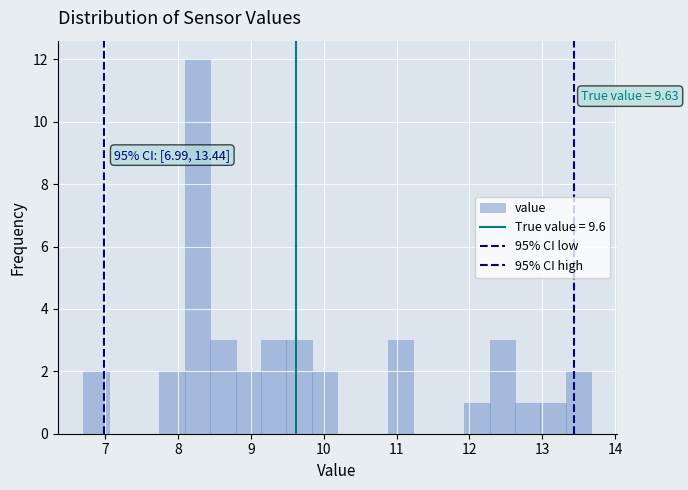

Read against the x-axis, roughly where is the centre of the tallest bar?

8.3